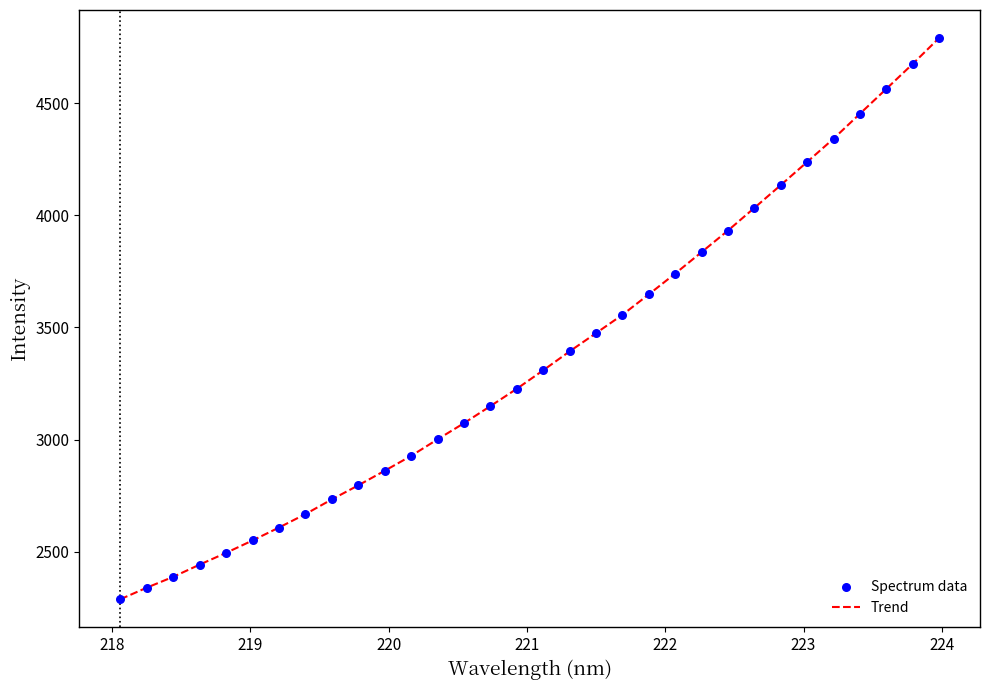

What is the maximum value shown in the chart?

4790.2